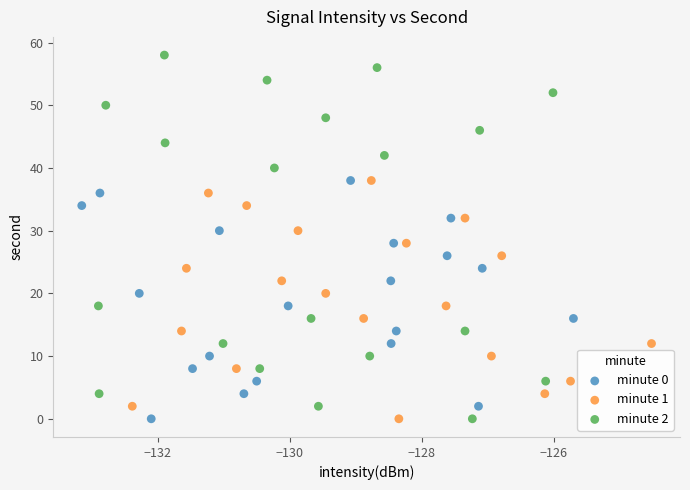

Which series reaches the maximum Y coordinate?

minute 2